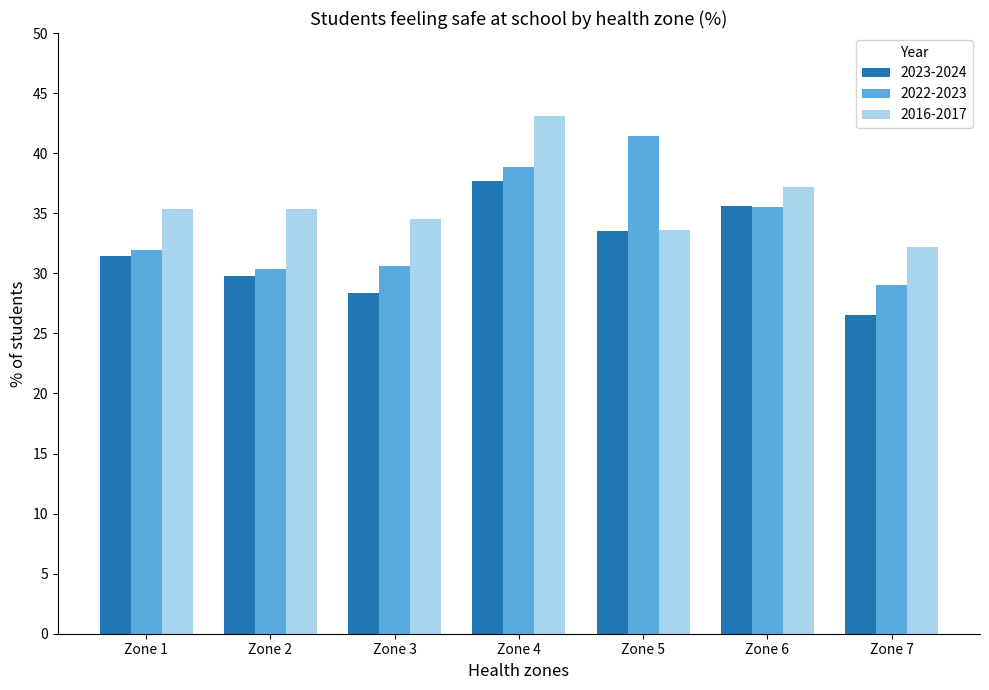

Where does the 2016-2017 series first go above 35?

Zone 1